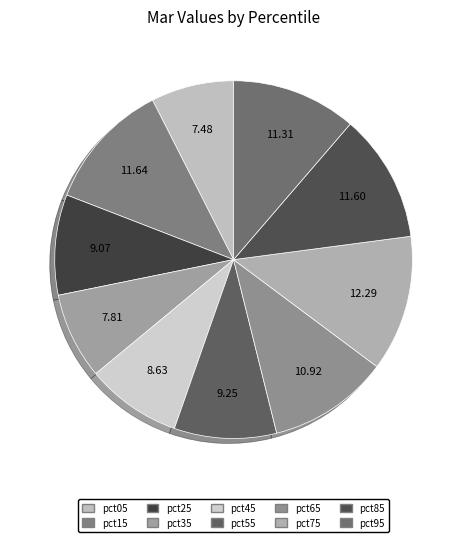

How many segments does this pie chart have?

10